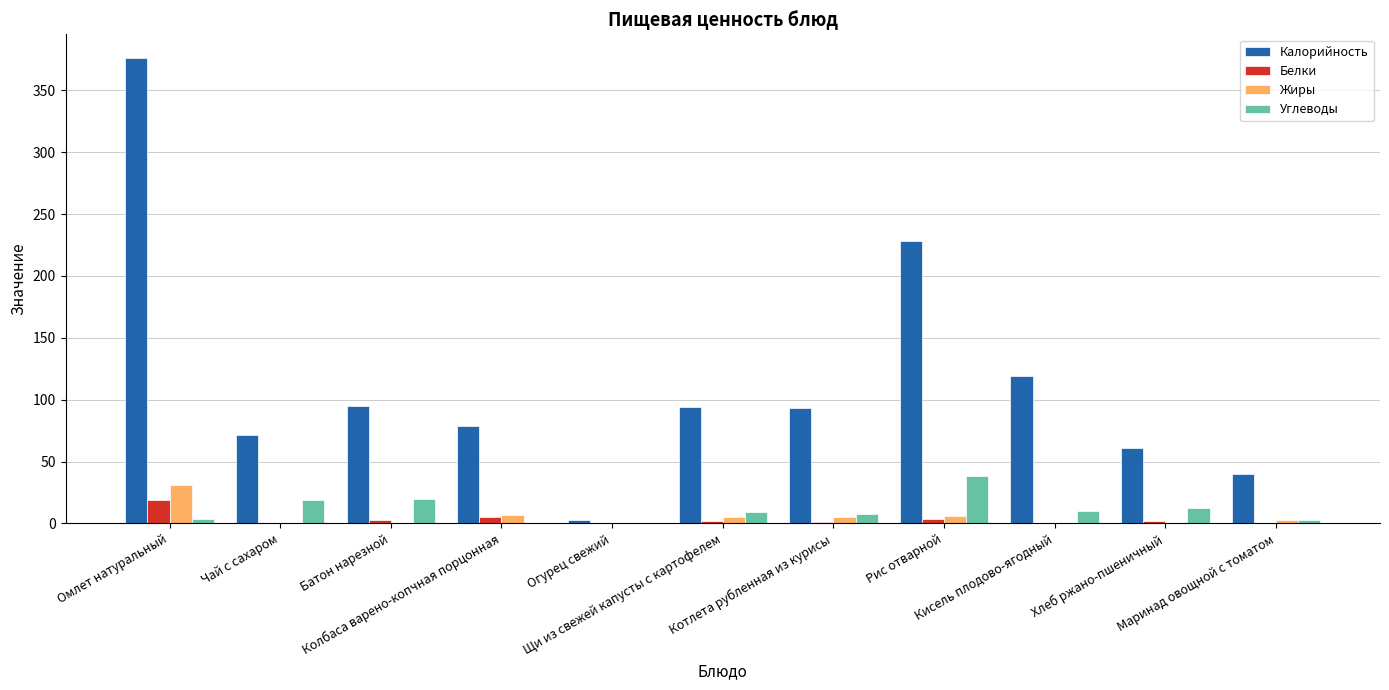

Is the value of Белки at Омлет натуральный greater than the value of Калорийность at Кисель плодово-ягодный?

No